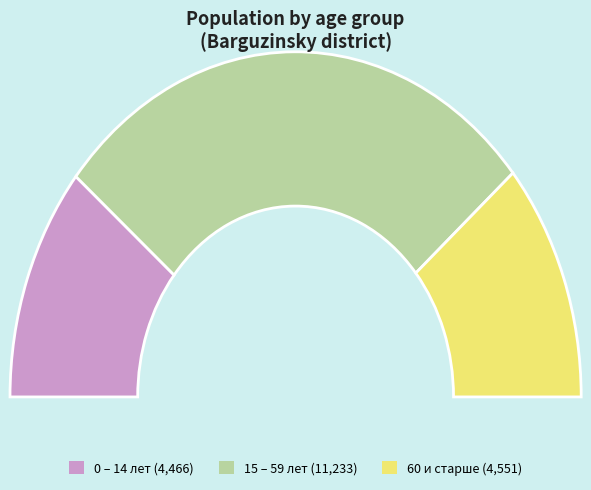

Does 35-39 account for over 50% of the chart?

No